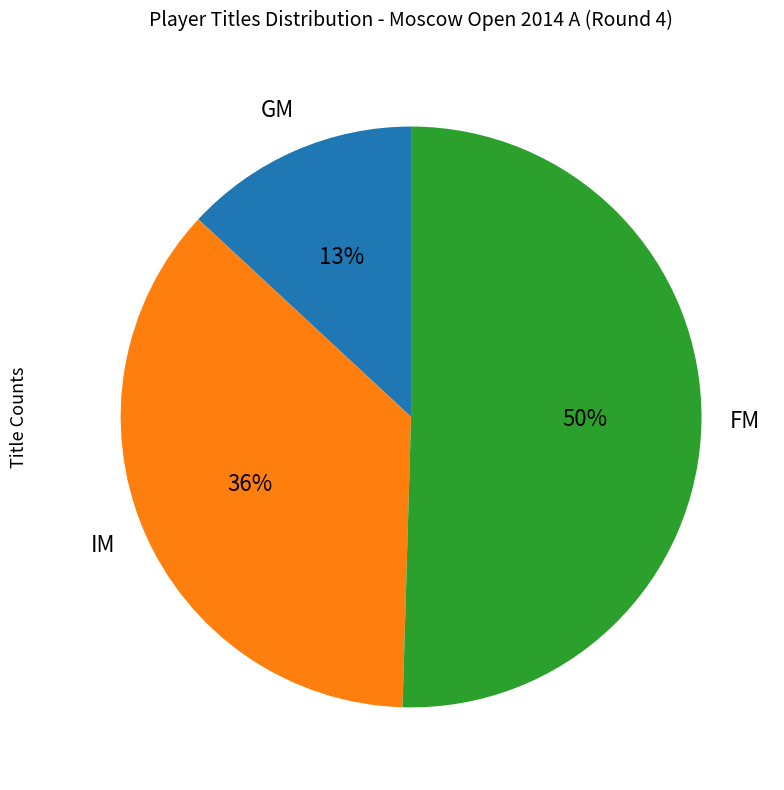

Does any single category account for the majority?

Yes